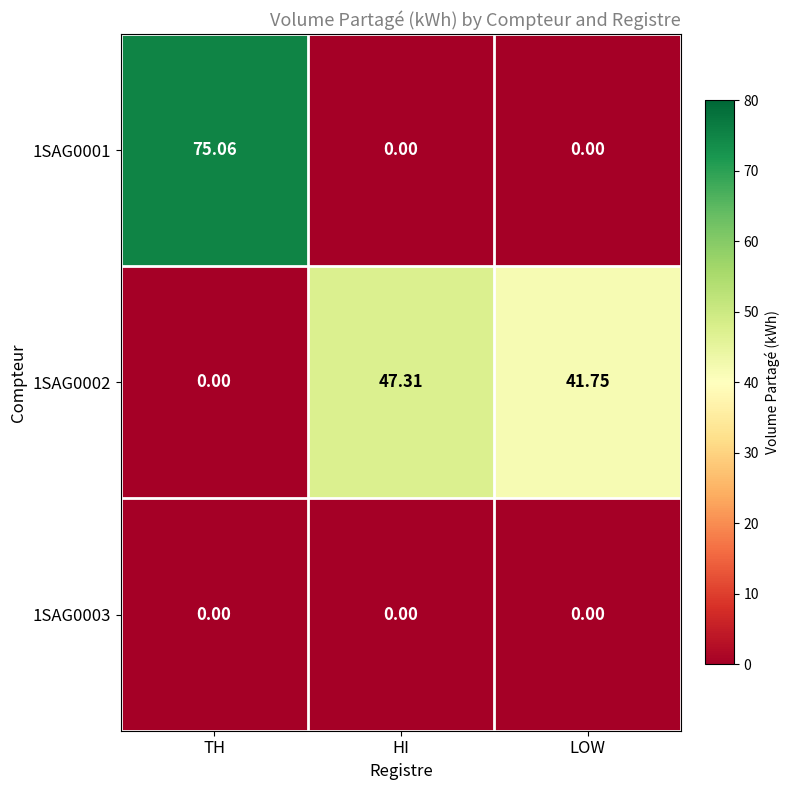

Which series changed the most between TH and HI?

1SAG0001